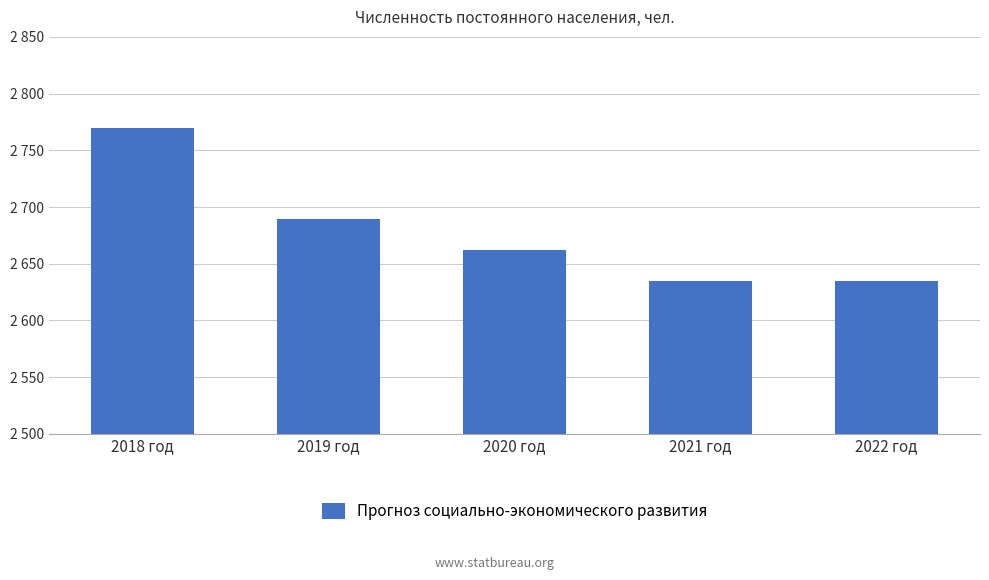

What is the average value?

2678